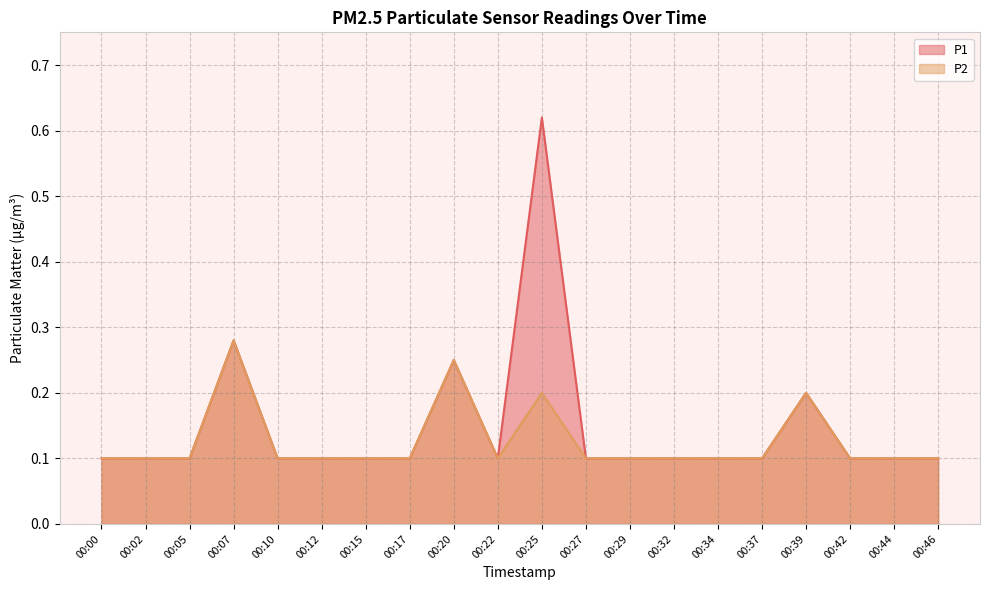

What is the value of the P1 point at the 4th from the left?

0.3